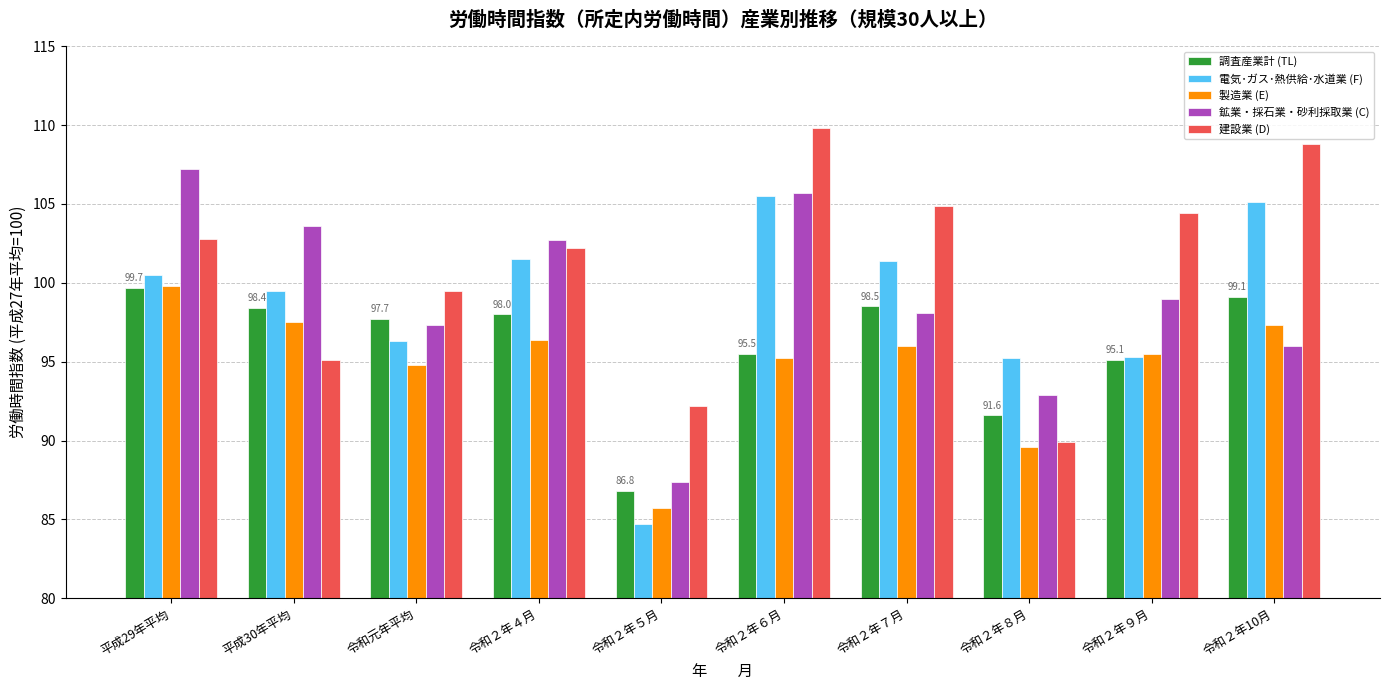

Which series has the largest range (max minus min)?

電気･ガス･熱供給･水道業 (F)